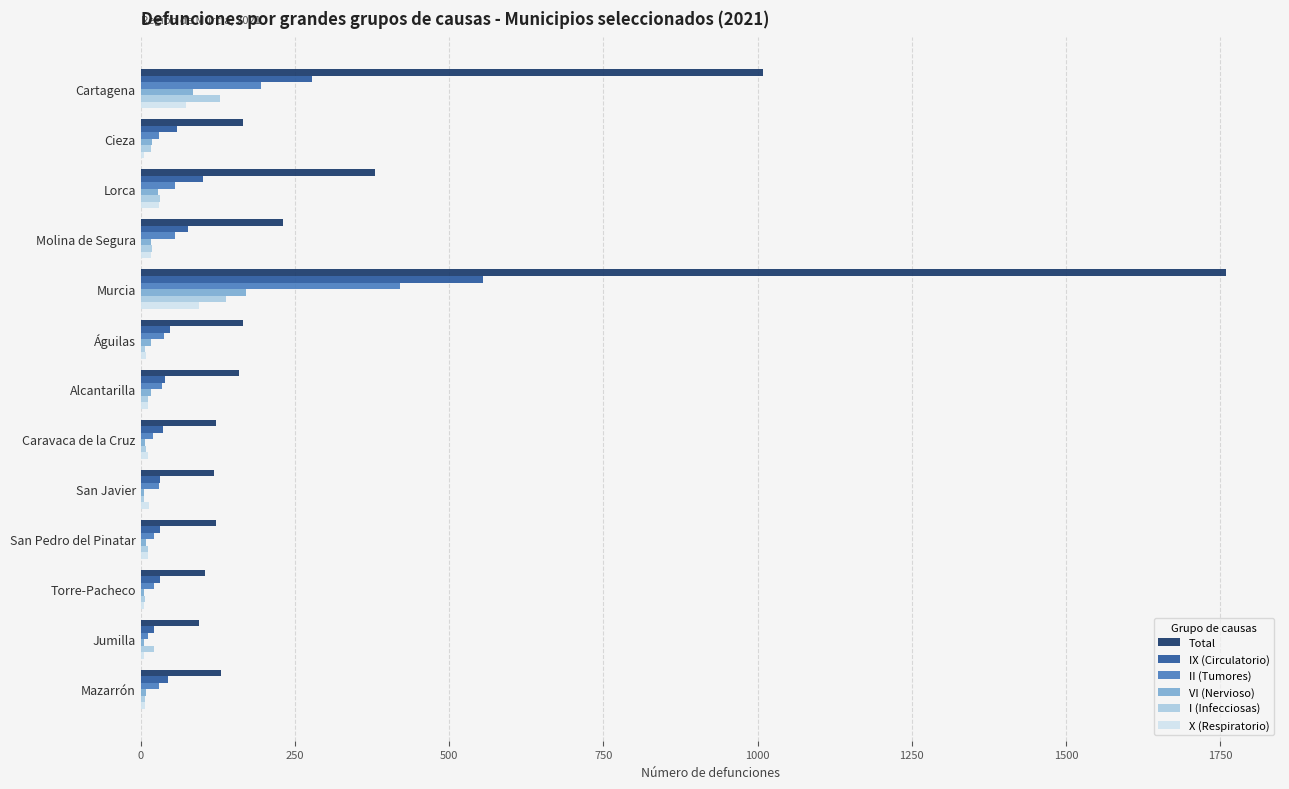

What is the average value of the IX (Circulatorio) series?

104